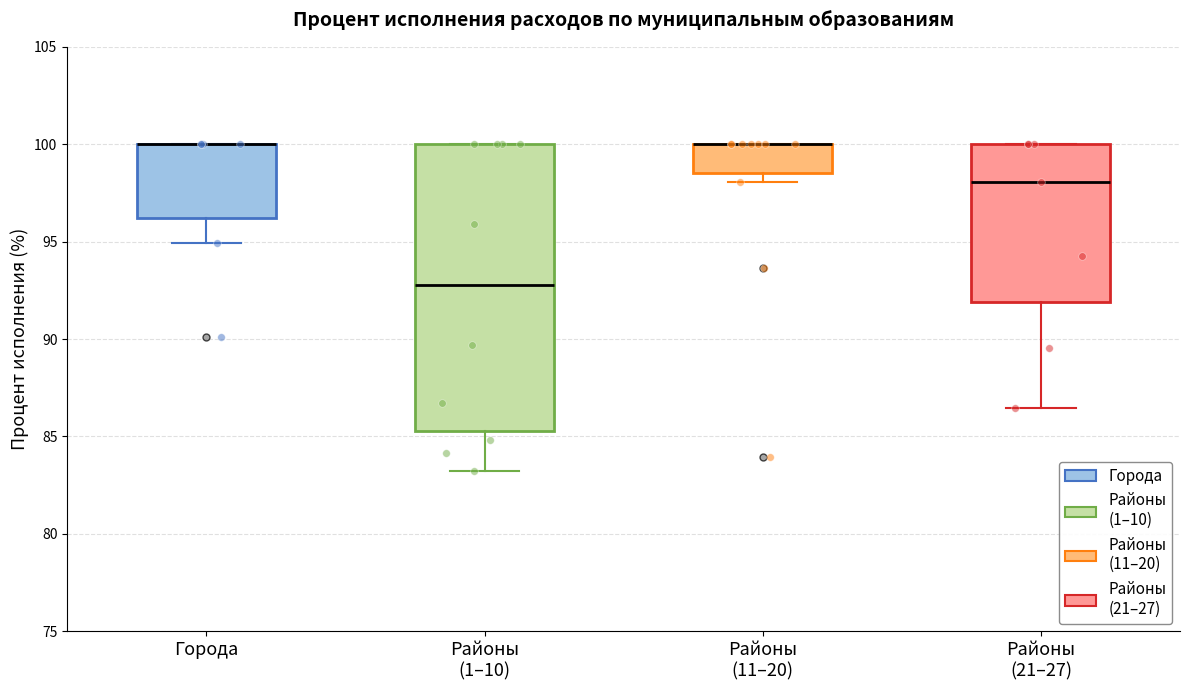

Which box is the tallest, from its lower edge to its upper edge?

Районы (1–10)